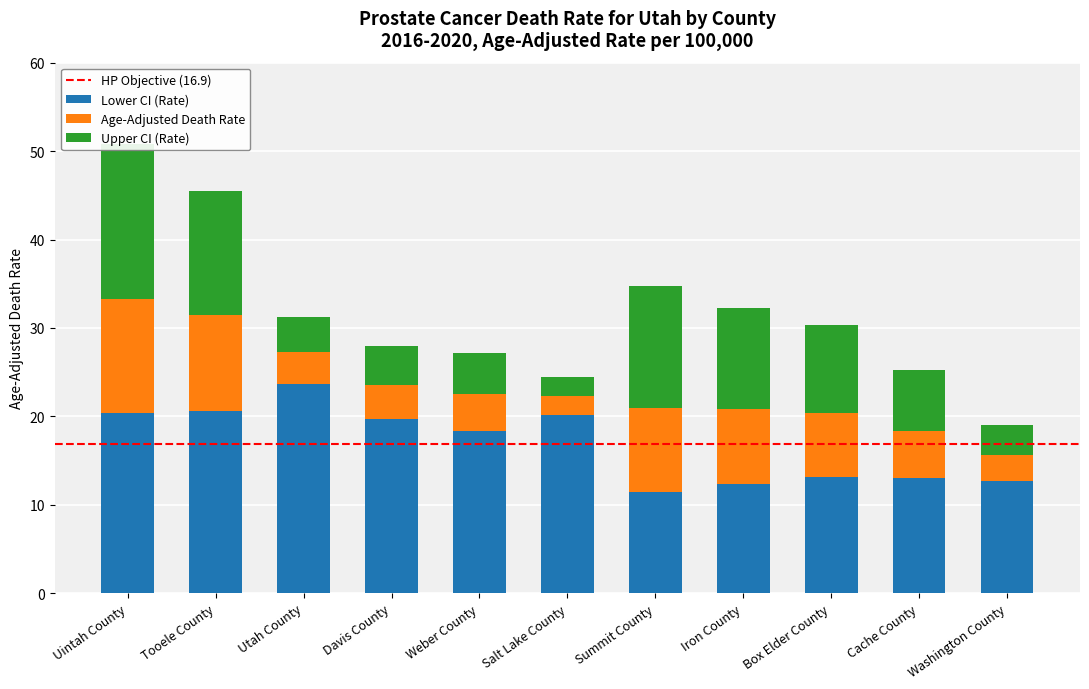

What is the spread (max minus min) of values at Weber County?

8.8